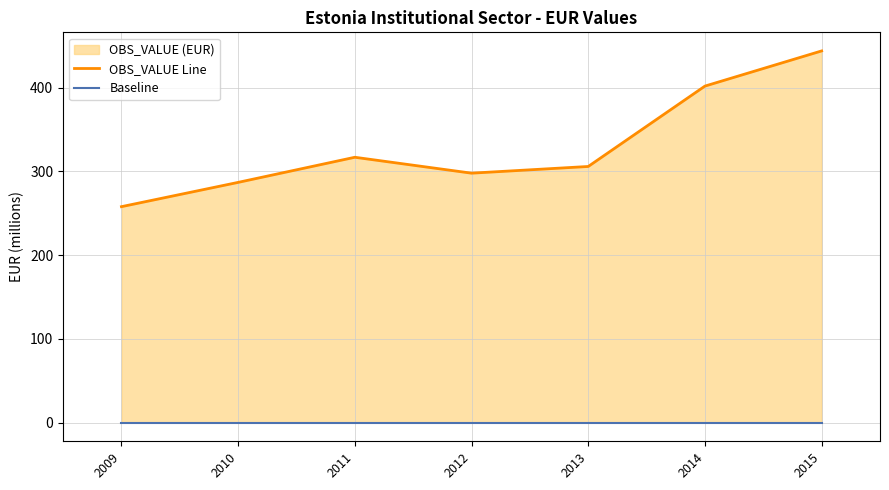

At which category is the sum across all series the highest?

2015